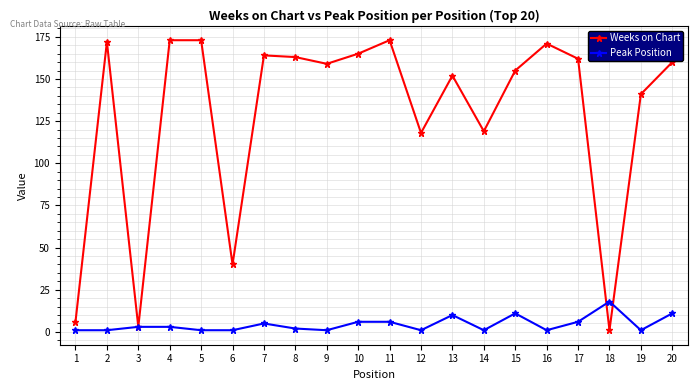

Reading left to right, what are all the values shown in this chart?

Weeks on Chart: 1=6	2=172	3=3	4=173	5=173	6=40	7=164	8=163	9=159	10=165	11=173	12=118	13=152	14=119	15=155	16=171	17=162	18=1	19=141	20=160
Peak Position: 1=1	2=1	3=3	4=3	5=1	6=1	7=5	8=2	9=1	10=6	11=6	12=1	13=10	14=1	15=11	16=1	17=6	18=18	19=1	20=11